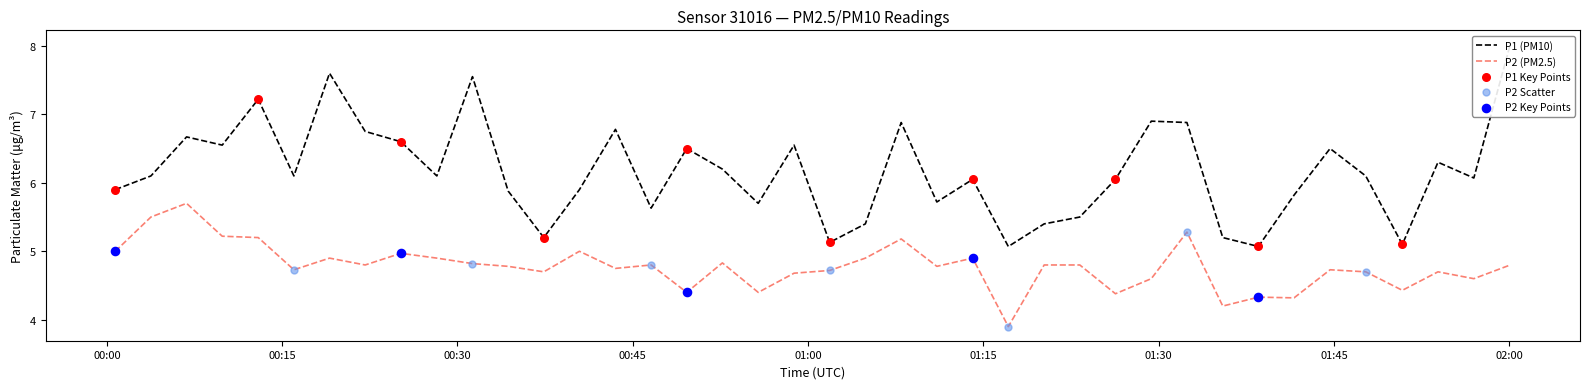

Is the value of P2 at 2023-10-31T01:04:54 greater than the value of P1 at 2023-10-31T01:01:51?

No